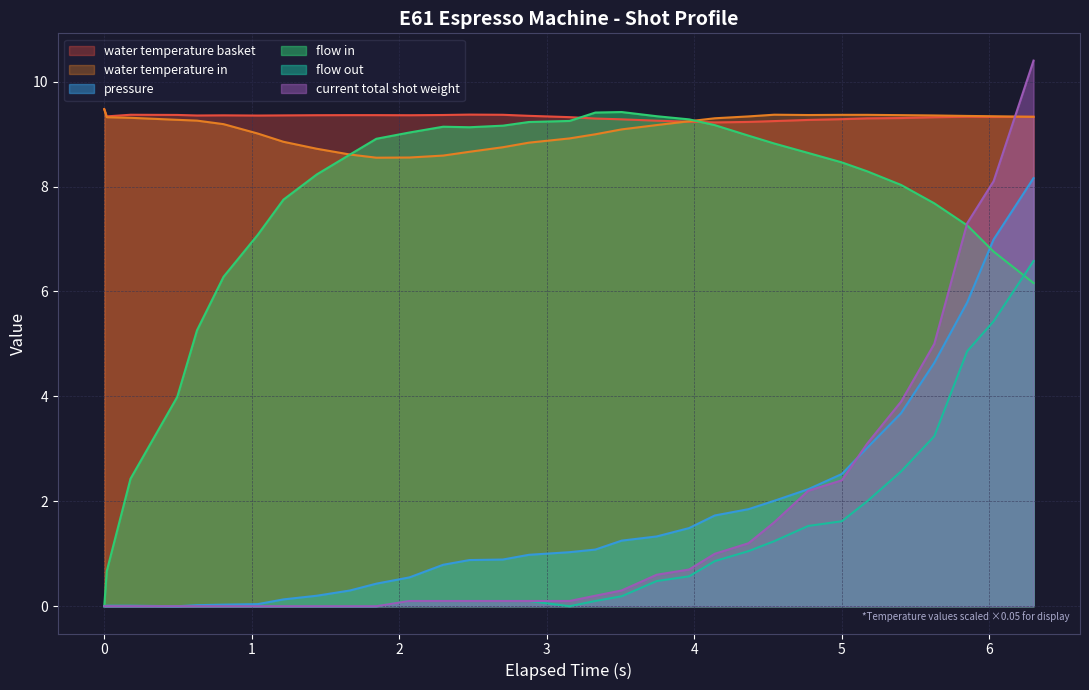

How many lines are shown in the chart?

6